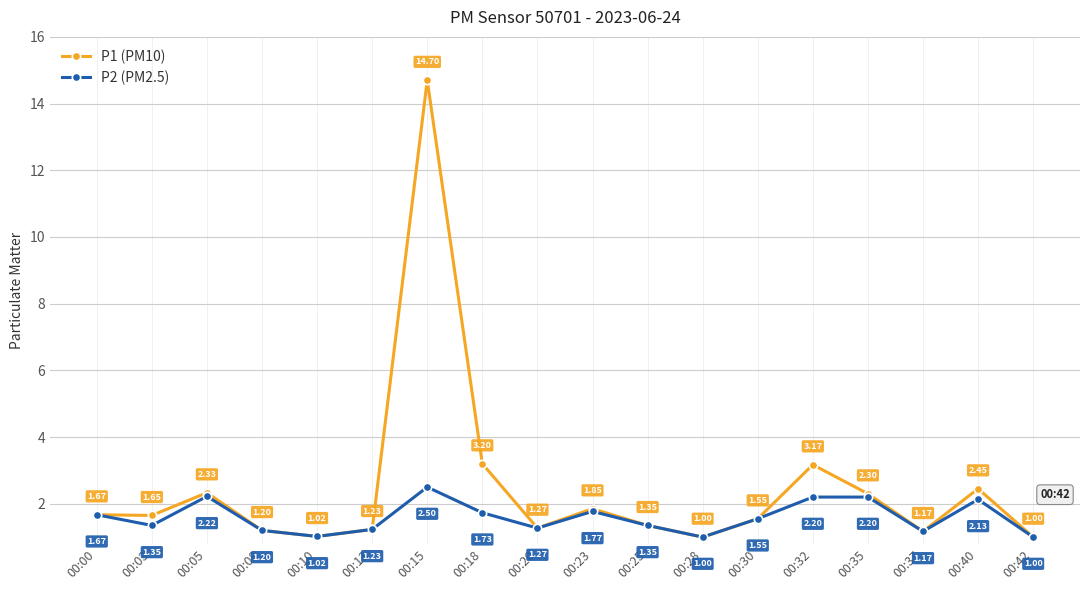

Rank the series by their average value, from highest to lowest.

P1 (PM10), P2 (PM2.5)